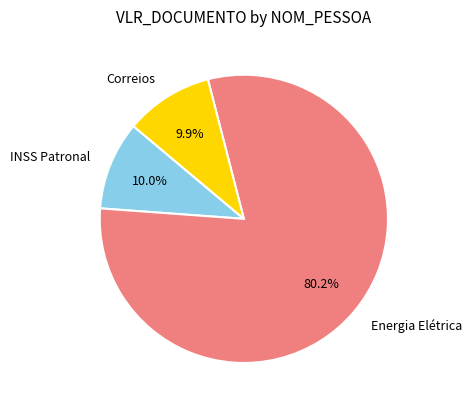

Which slice represents more than half of the pie?

Energia Elétrica